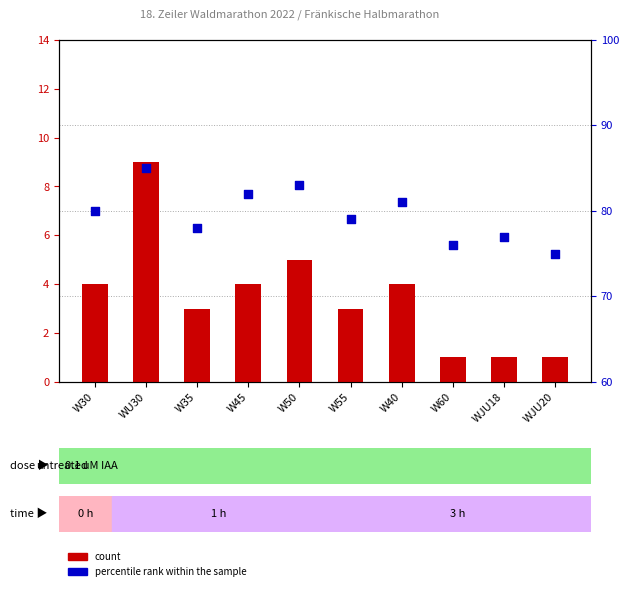

What is the total value across all series at W30?

84